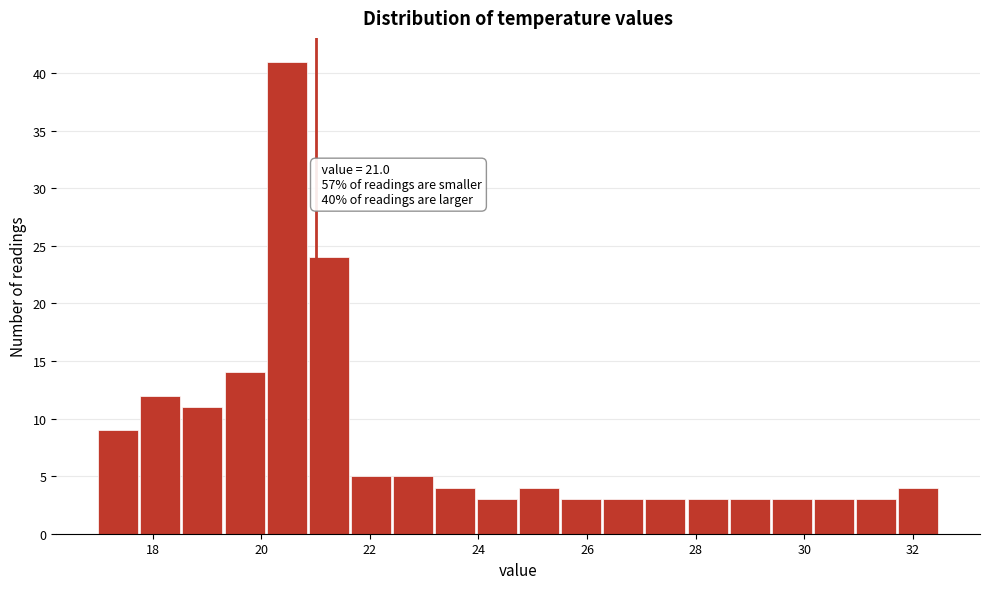

Around what value on the x-axis is the tallest bar? Give the approximate position of its centre, as read against the axis.

20.4